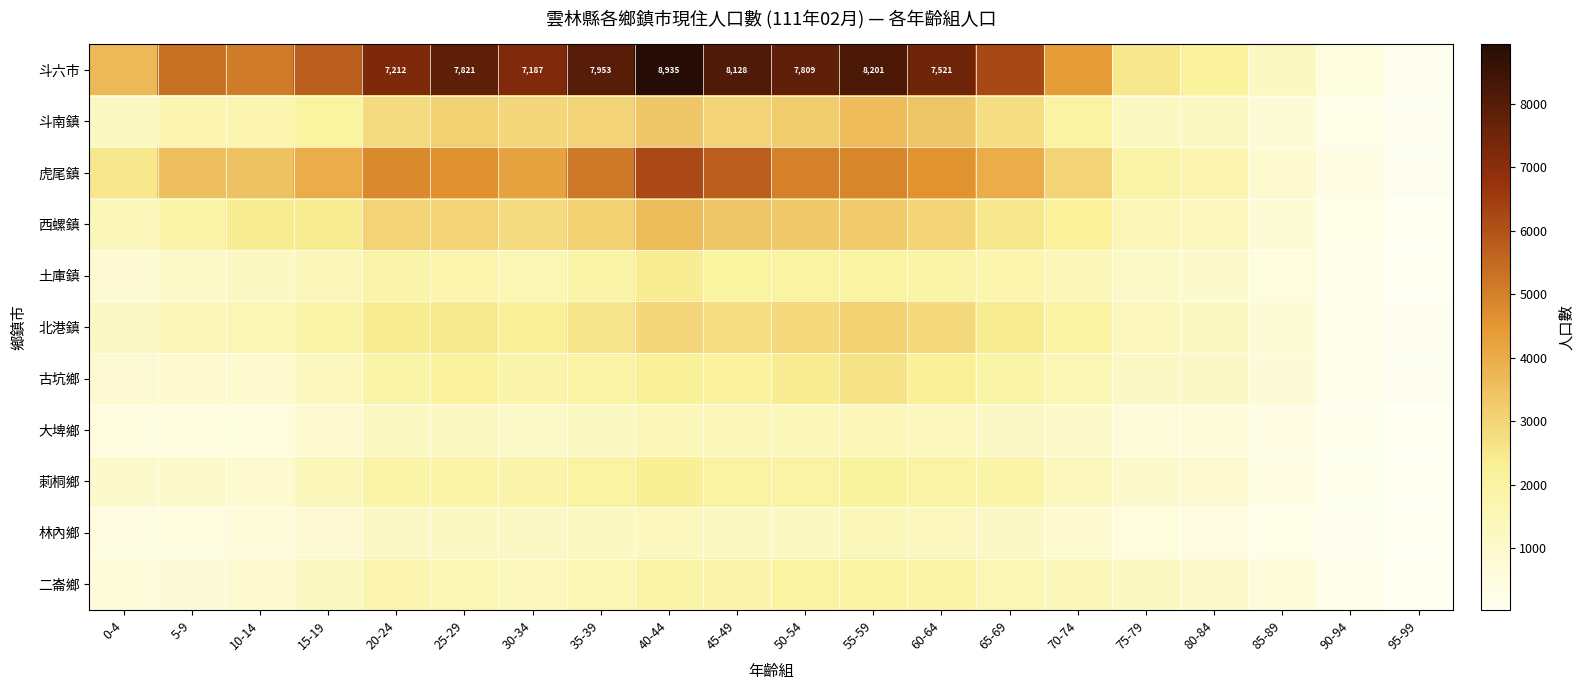

The 虎尾鎮 series shows 5157 at 35-39. True or false?

True